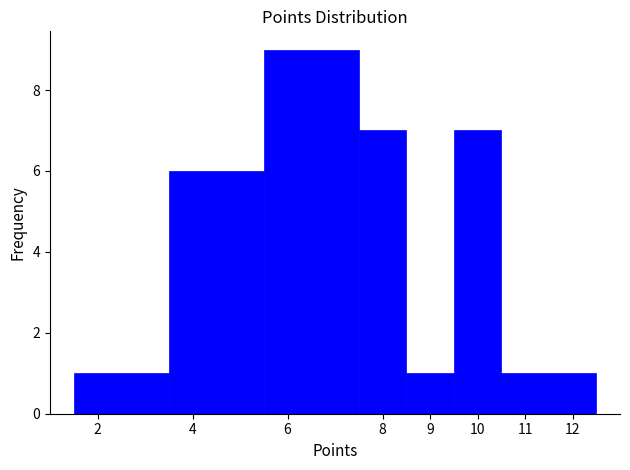

How tall is the bar that spans 10.5 to 11.5 on the x-axis? The values are not printed on the chart, so give them approximately, as read against the axis.

1